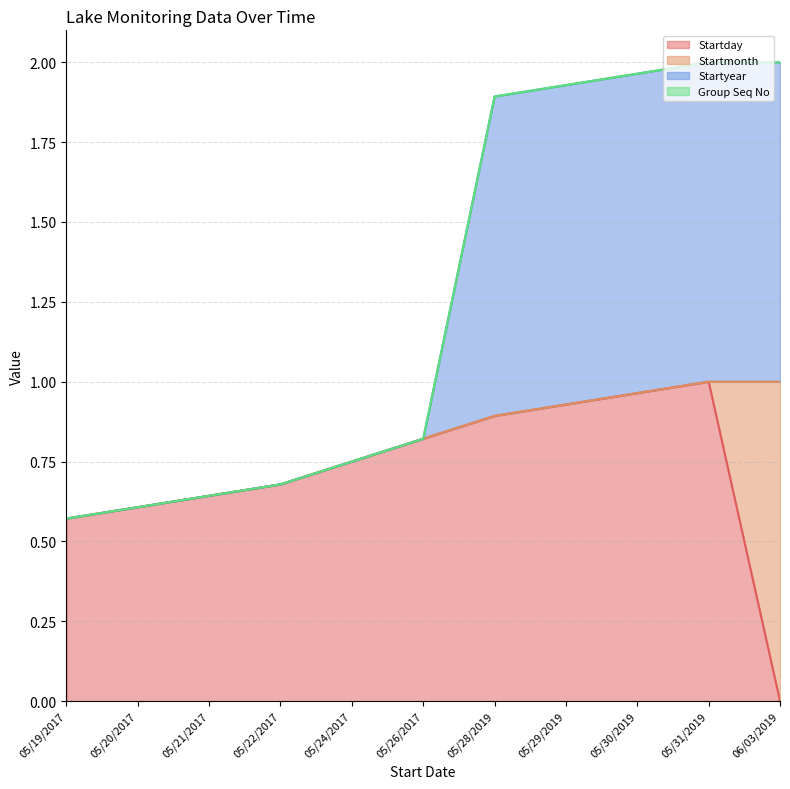

Reading right to left, extract all data points from this chart.

Startday: 0.0	1.0	1.0	0.9	0.9	0.8	0.7	0.7	0.6	0.6	0.6
Startyear: 2.0	2.0	2.0	1.9	1.9	0.8	0.7	0.7	0.6	0.6	0.6